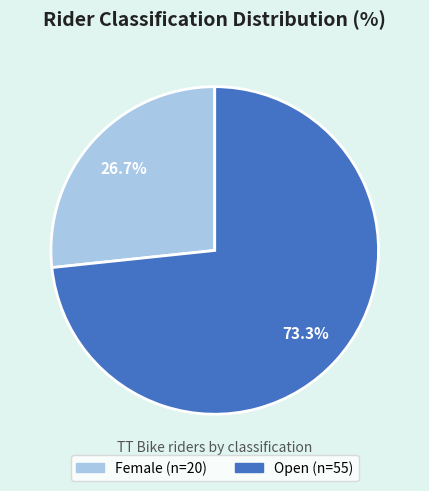

To the nearest percent, what is the difference between the Open and Female slice percentages?

47%